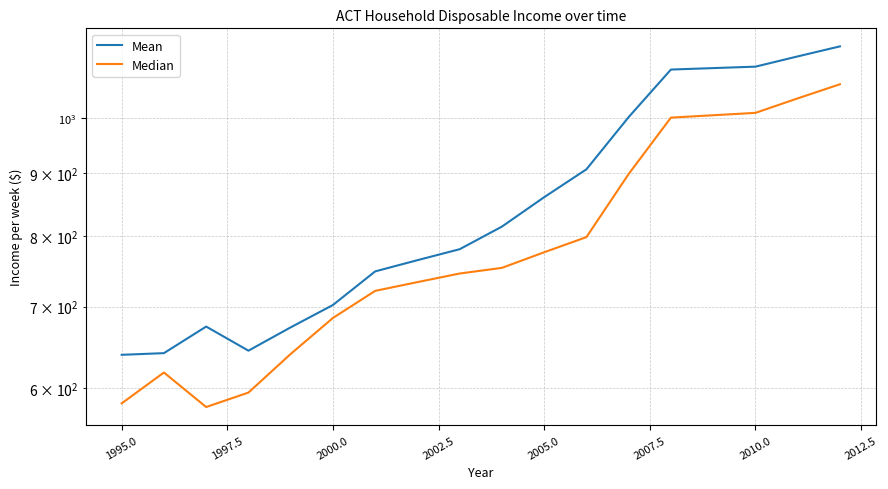

Reading left to right, transcribe all the data shown in this chart.

Mean: 639.0	641.0	674.0	644.0	673.0	702.0	748.0	764.0	780.0	814.0	860.5	907.0	1001.0	1095.0	1098.0	1101.0	1122.5	1144.0
Median: 583.0	618.0	579.0	595.0	640.0	685.0	721.0	733.0	745.0	753.0	775.5	798.0	899.0	1000.0	1004.5	1009.0	1037.0	1065.0